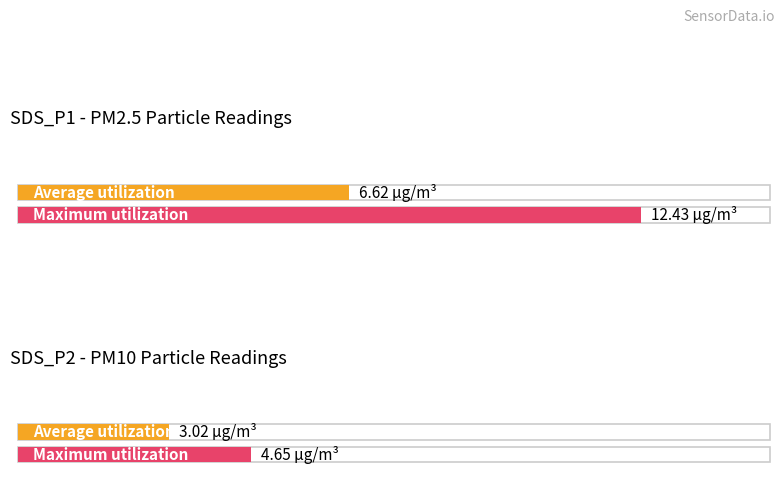

Does the chart contain stacked bars?

No